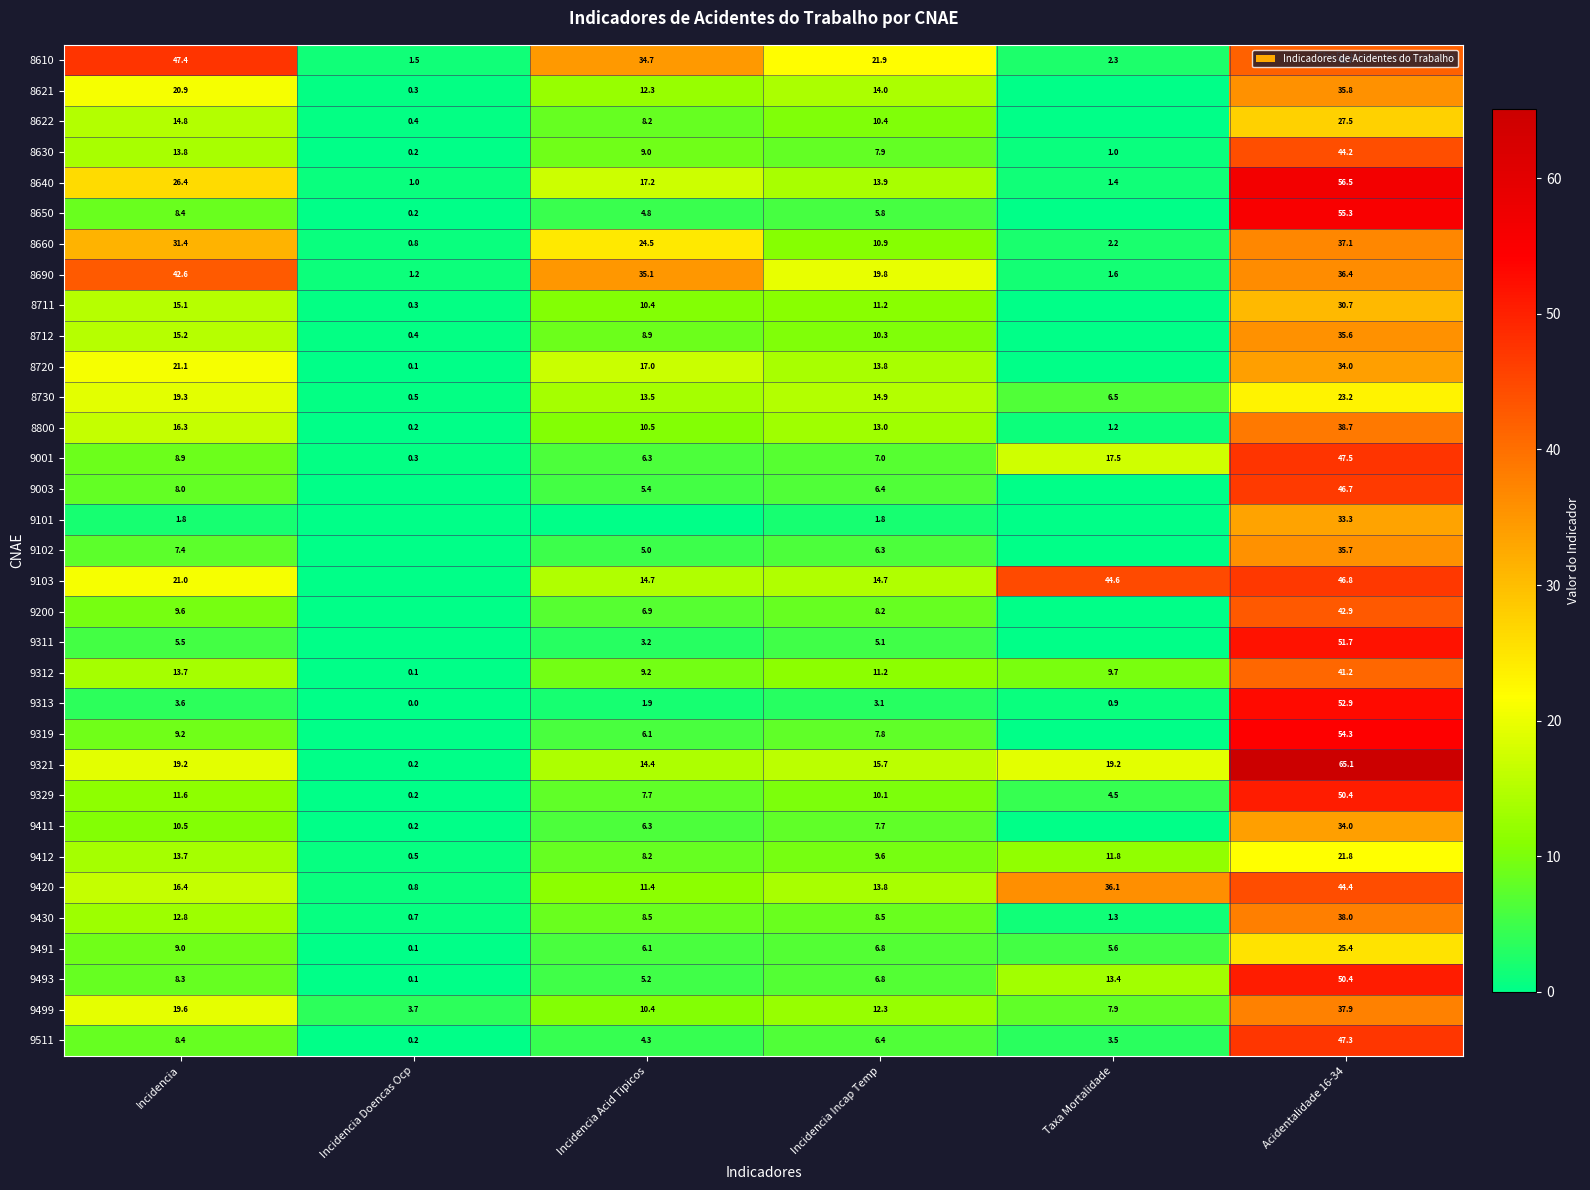

Count the number of categories in the chart.

6